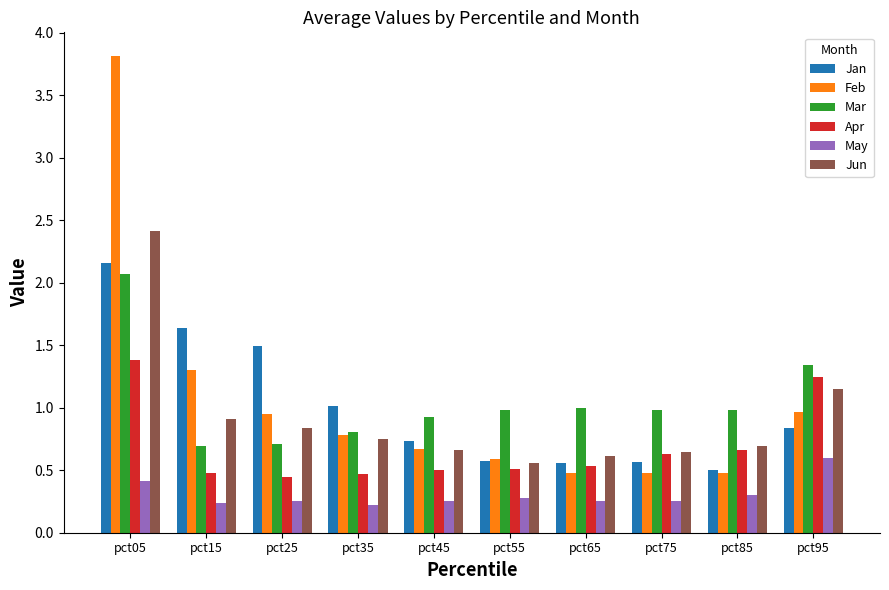

The May series shows 0.3 at pct55. True or false?

True